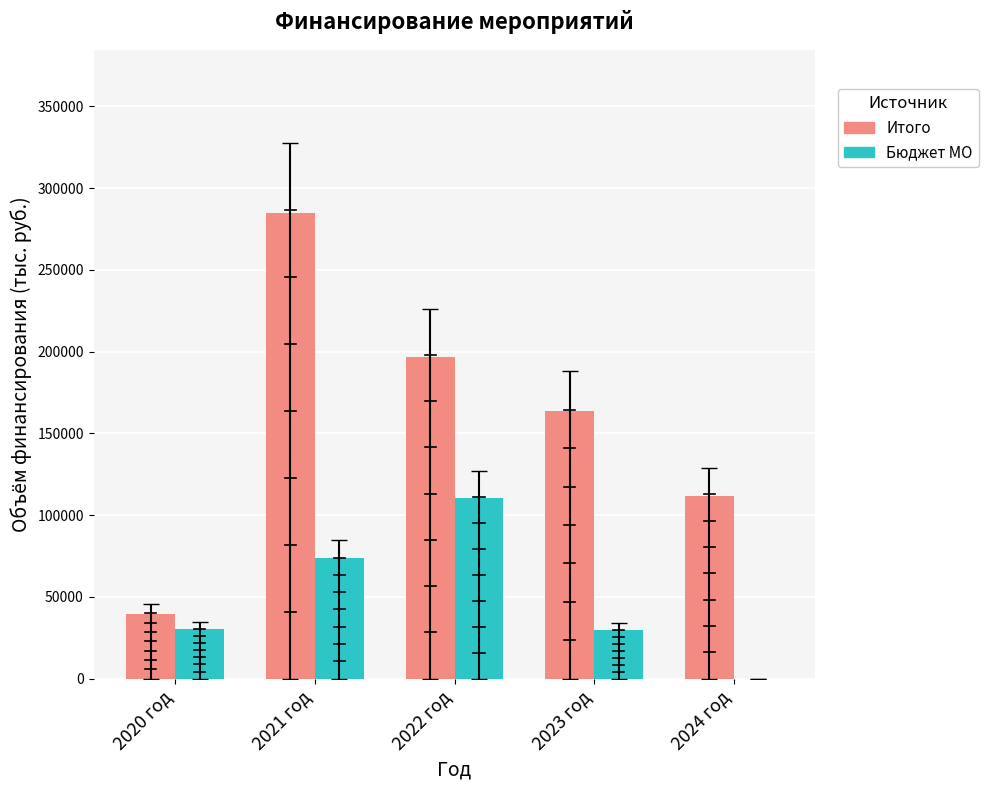

The value of Бюджет МО at 2024 год is -37461.3. True or false?

False